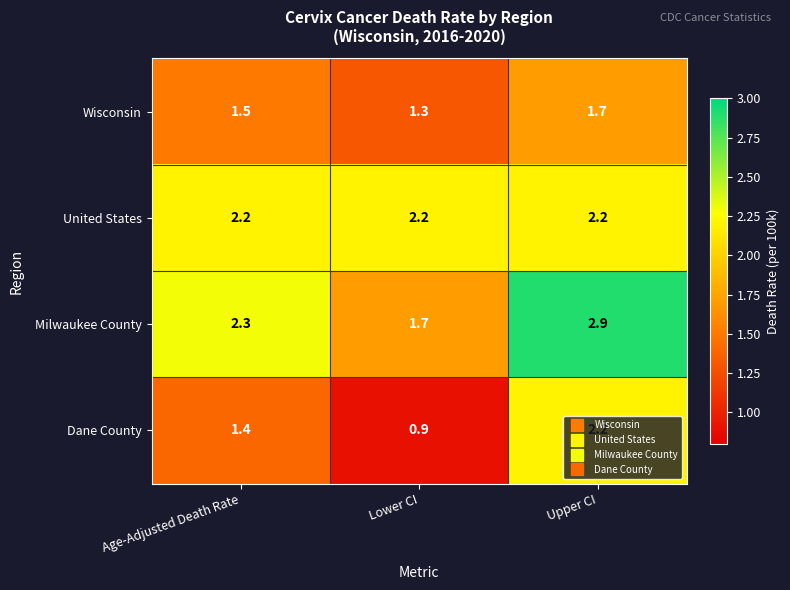

What is the greatest value displayed?

2.9